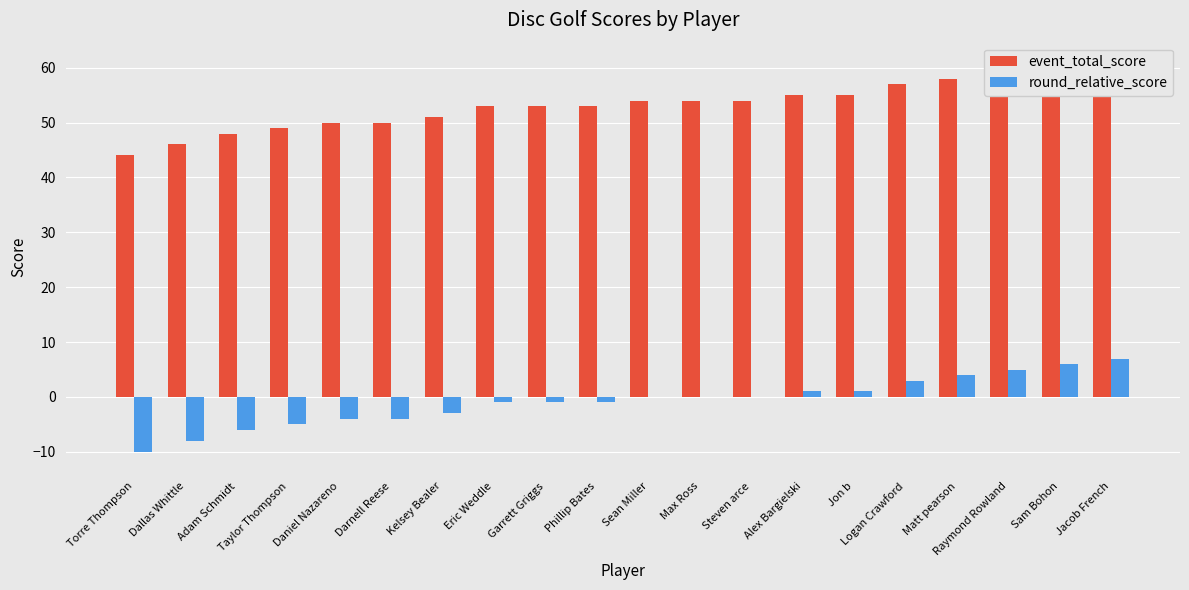

Between Sean Miller and Kelsey Bealer, which is larger?

Sean Miller